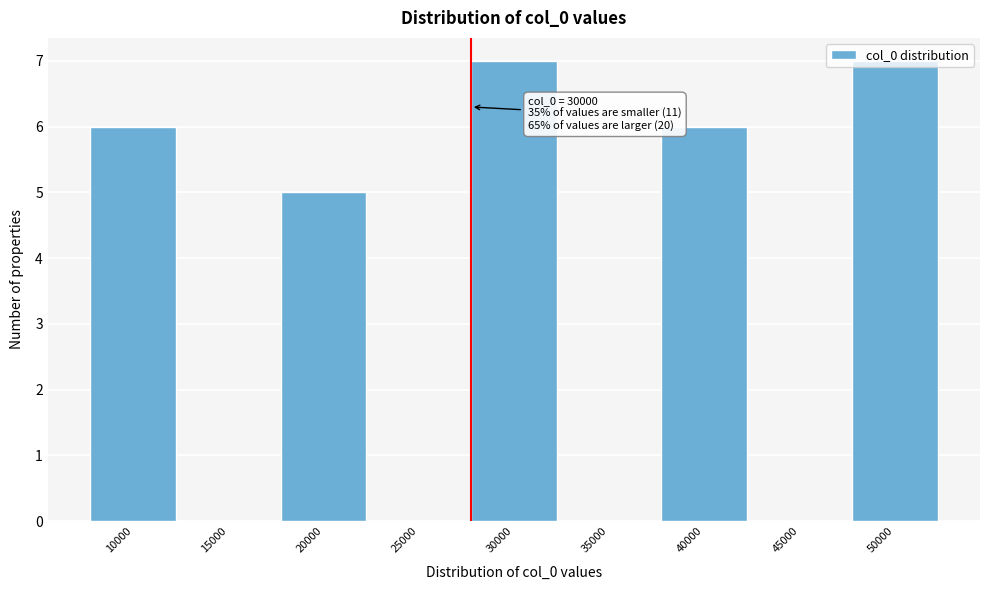

True or false: the data shows 10 at 10000.

False